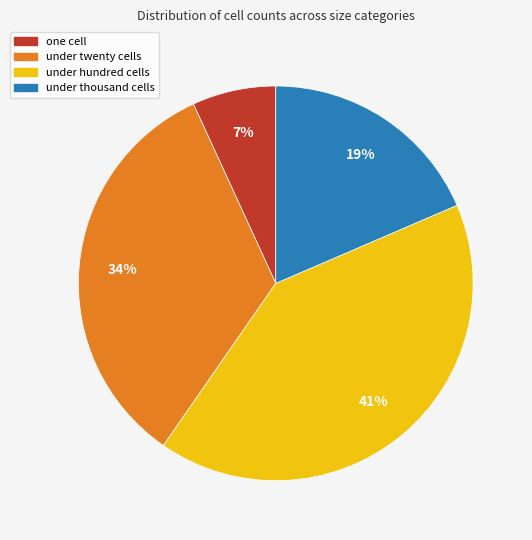

Do under thousand cells and under twenty cells together represent more than half of the pie?

Yes